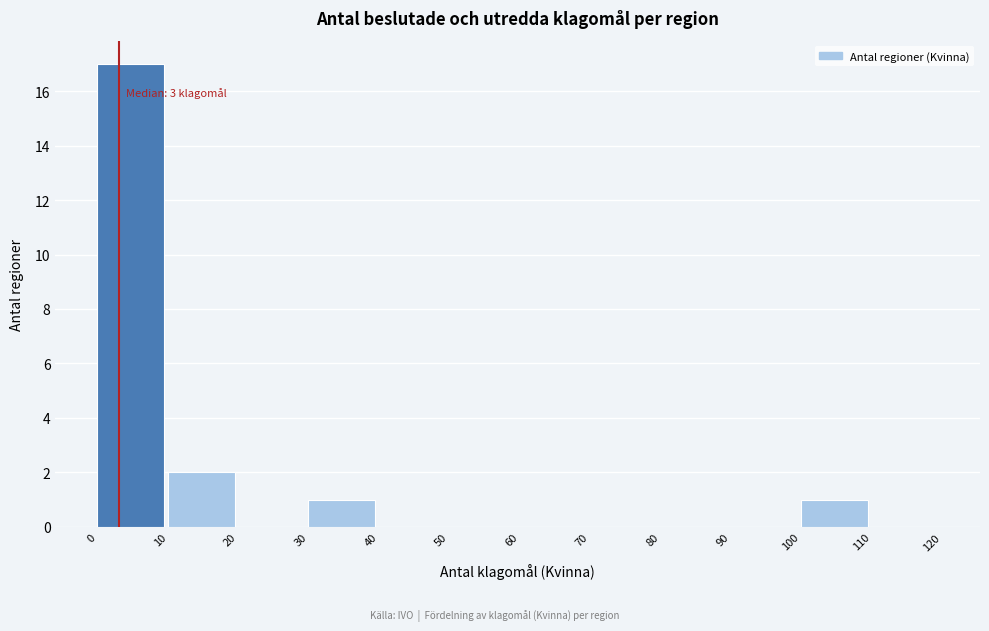

Over which range of the x-axis is the bar tallest?

0 to 10